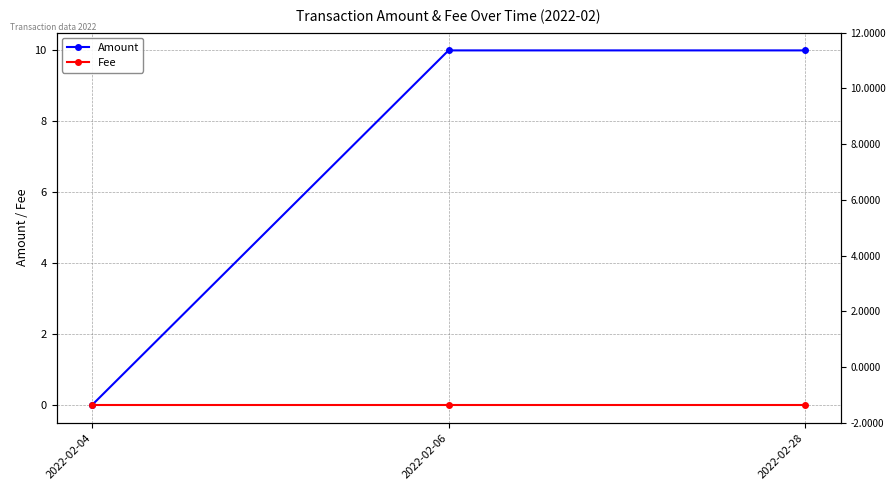

Is the value of Amount at 2022-02-06 greater than the value of Fee at 2022-02-28?

Yes